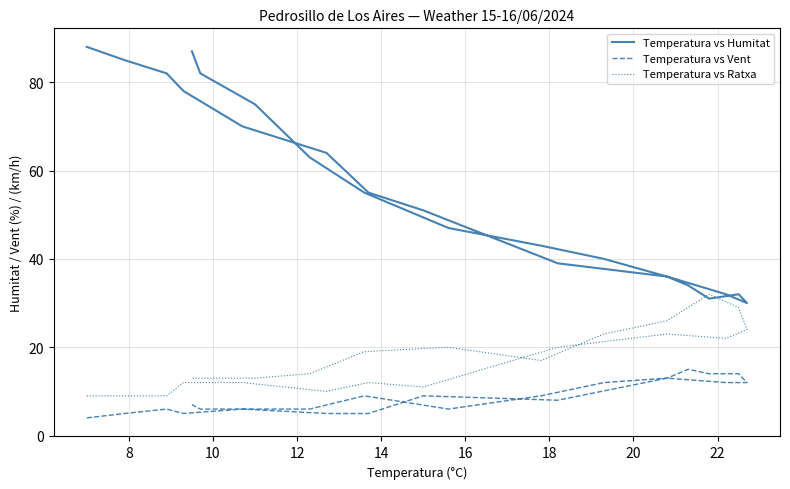

Rank the series by their average value, from lowest to highest.

Temperatura vs Vent, Temperatura vs Ratxa, Temperatura vs Humitat